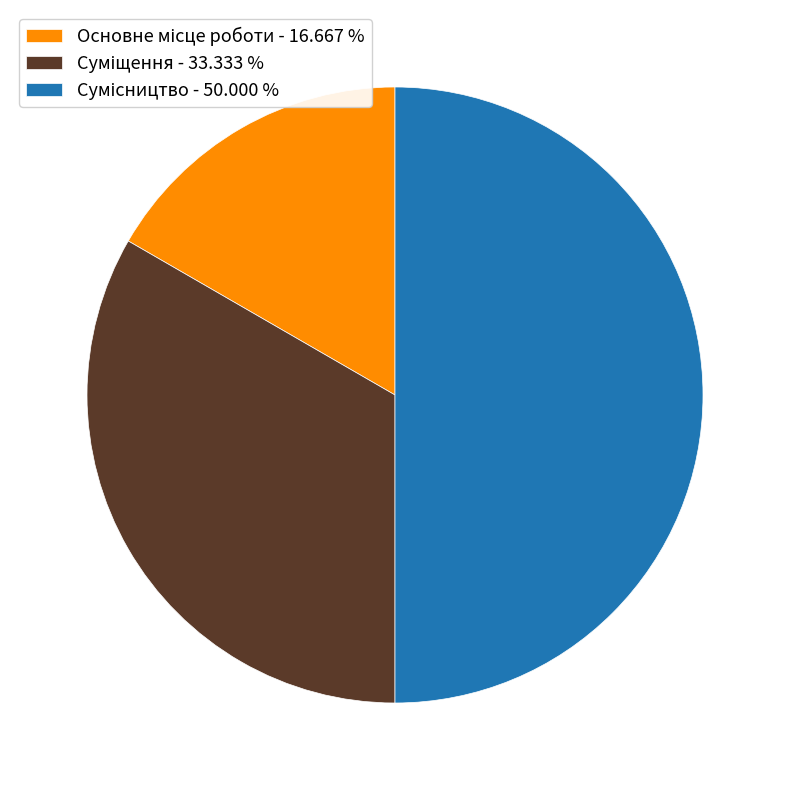

Combined, do Основне місце роботи and Сумісництво account for over 50%?

Yes